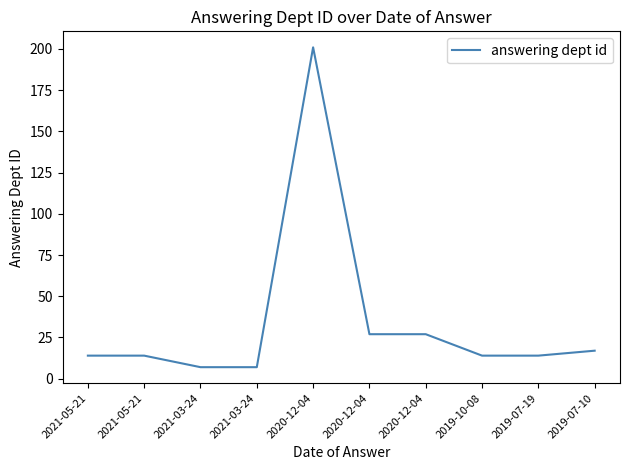

Does the chart have visible grid lines?

No